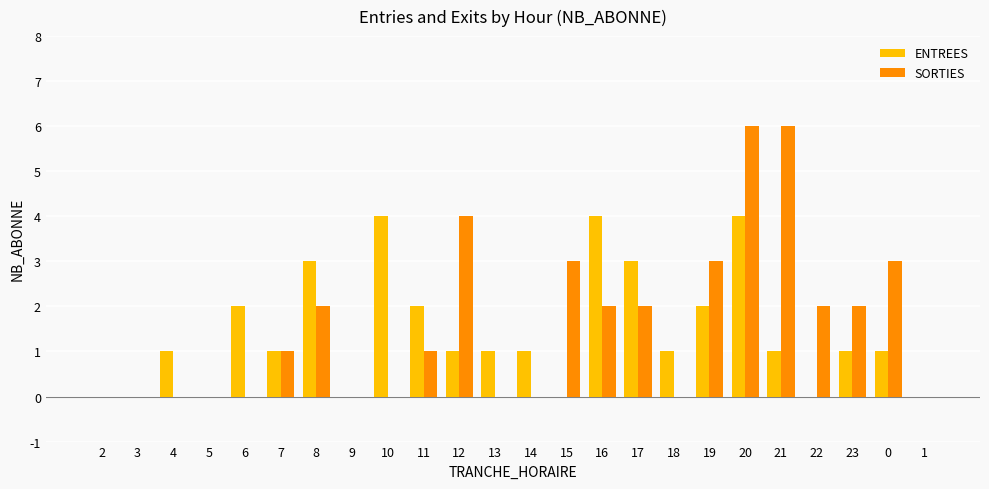

Reading right to left, what are all the values shown in this chart?

ENTREES: 0	1	1	0	1	4	2	1	3	4	0	1	1	1	2	4	0	3	1	2	0	1	0	0
SORTIES: 0	3	2	2	6	6	3	0	2	2	3	0	0	4	1	0	0	2	1	0	0	0	0	0